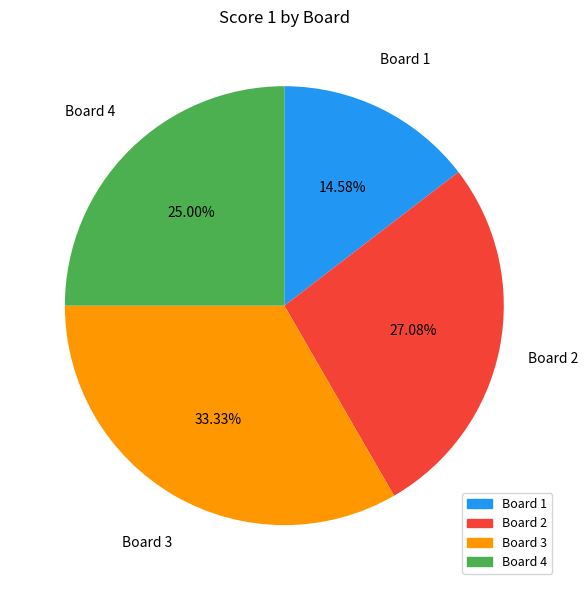

True or false: Board 4 accounts for 25% of the total.

True